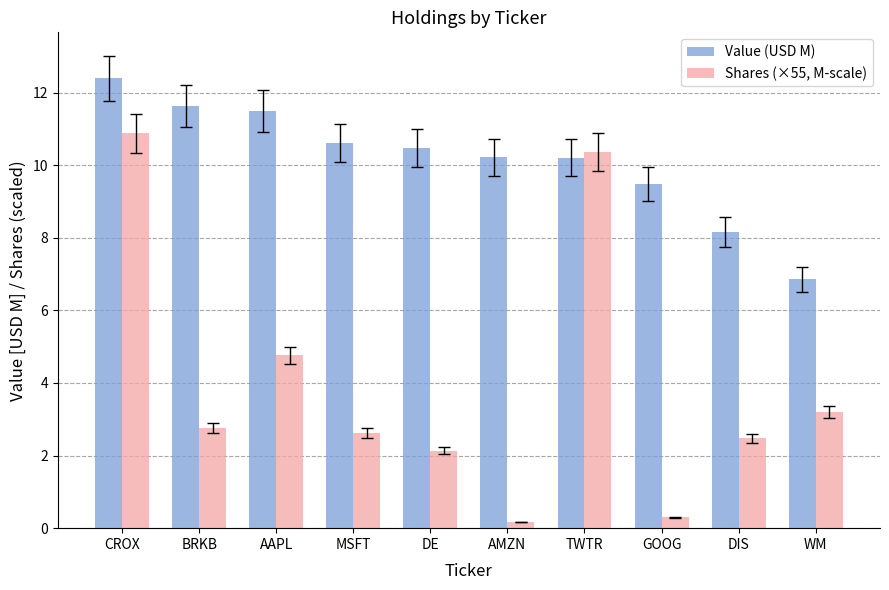

Does the chart contain stacked bars?

No